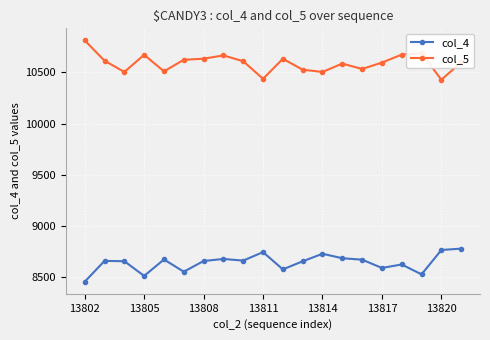

True or false: col_4 and col_5 cross at least once.

False